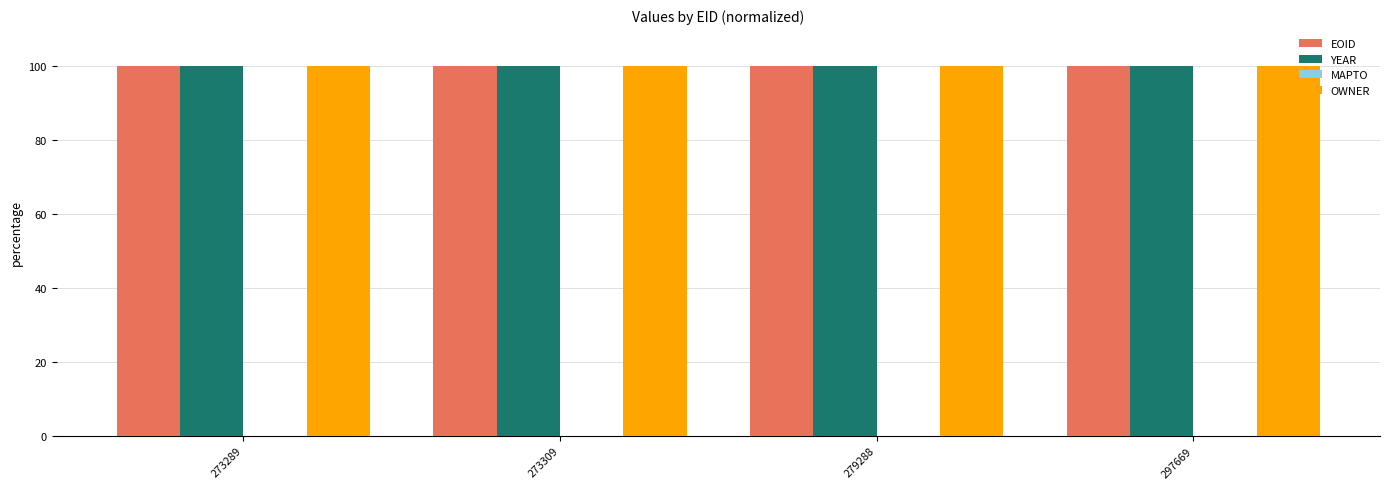

The value of YEAR at 297669 is 100.0. True or false?

True